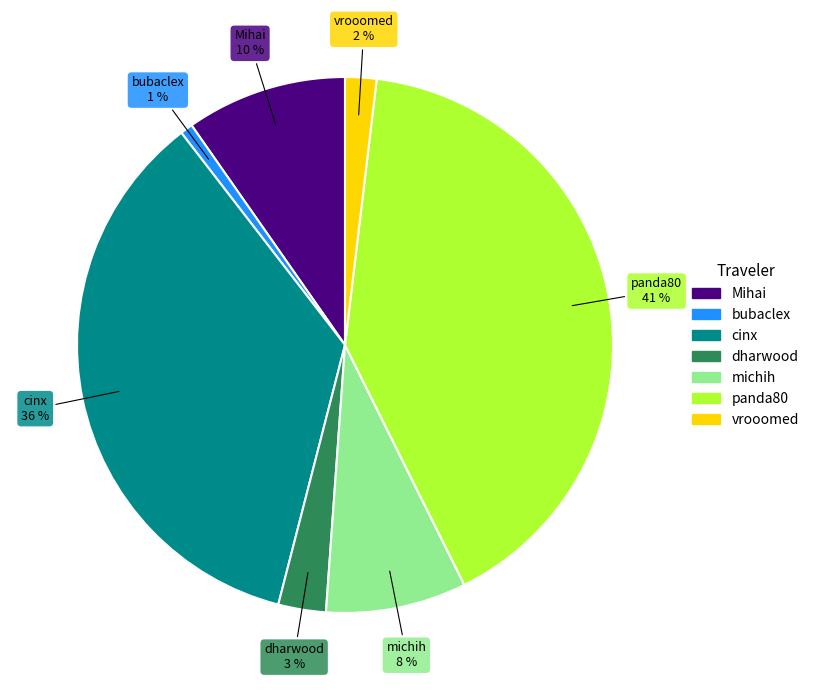

Count the number of slices in the pie.

7